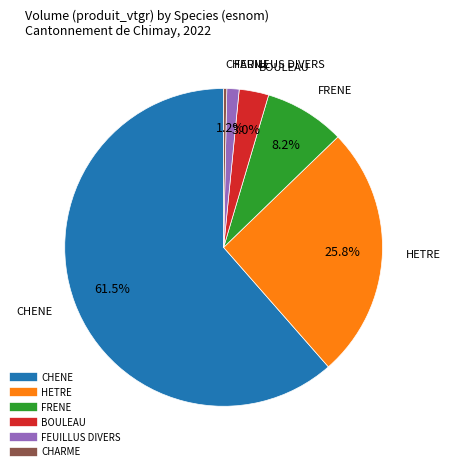

How many slices are in this pie chart?

6